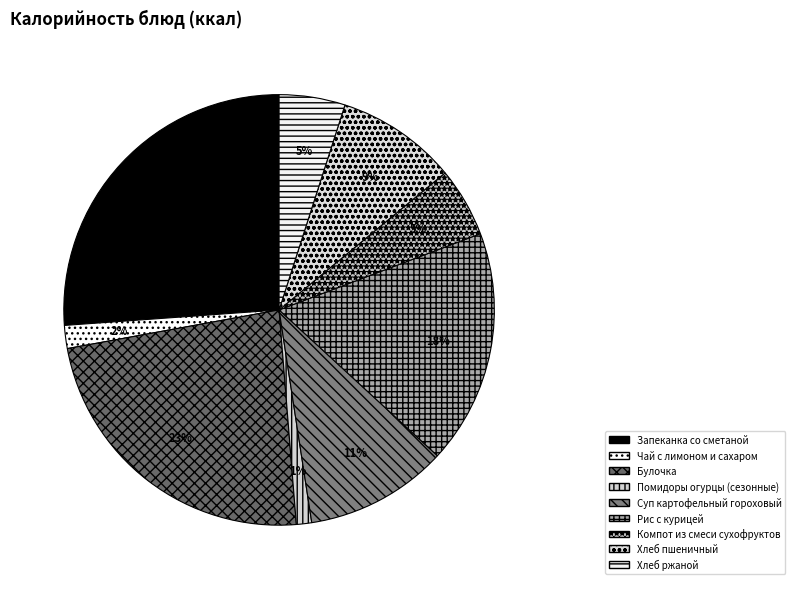

How many slices are in this pie chart?

9